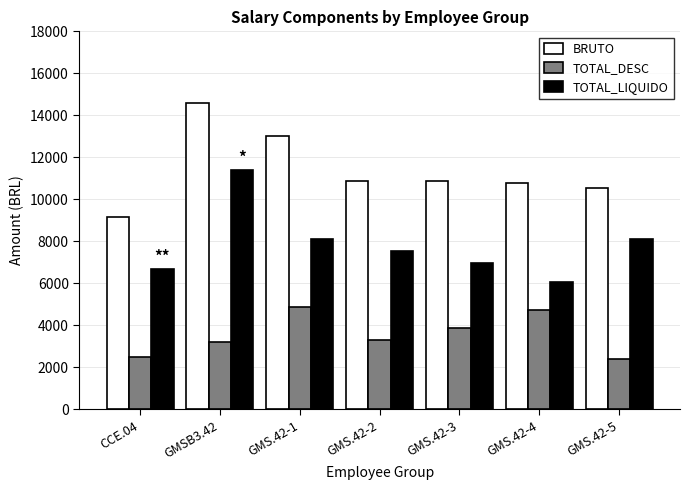

What is the spread (max minus min) of values at GMS.42-4?

6076.0